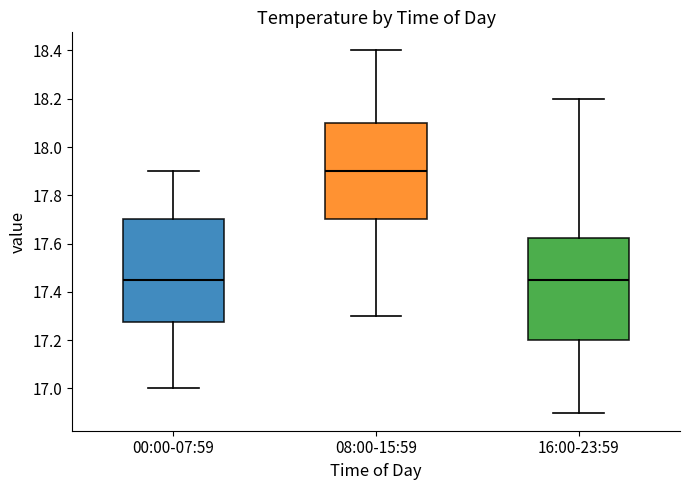

Where does the lower whisker of the box for 00:00-07:59 end on the y-axis? The values are not printed on the chart, so give them approximately, as read against the axis.

17.00